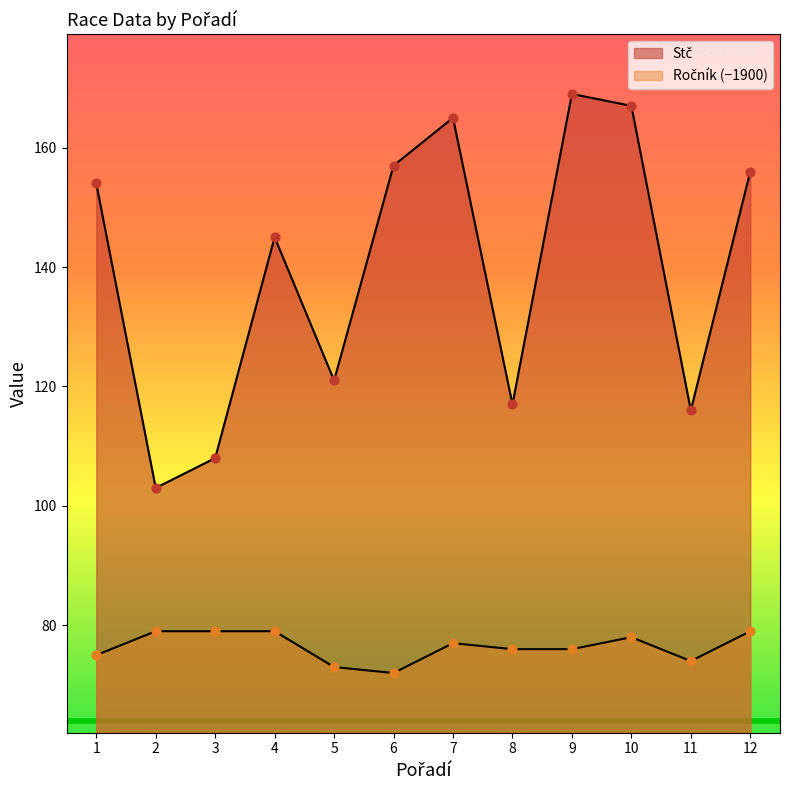

Which series has the largest total across all categories?

Stč